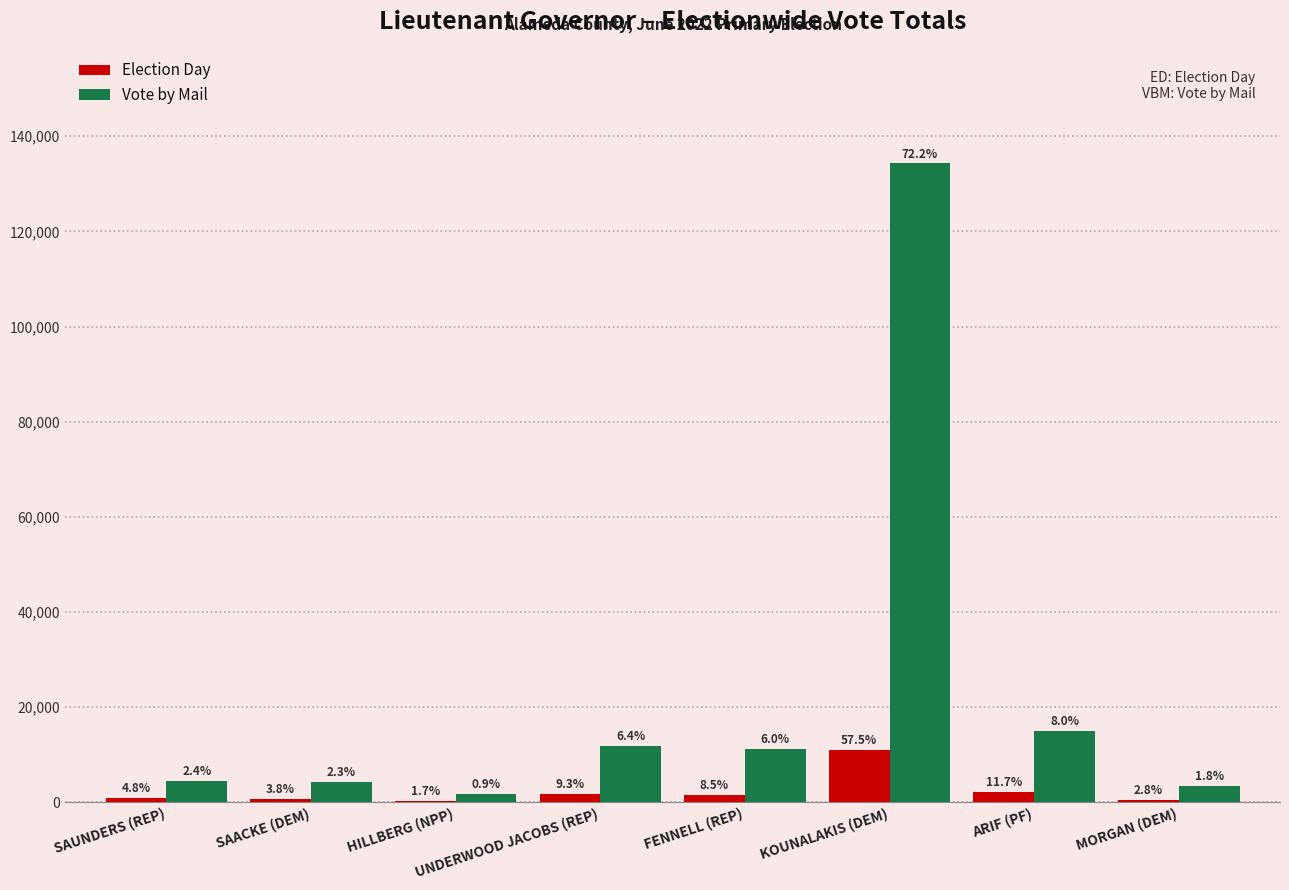

What is the spread (max minus min) of values at KOUNALAKIS (DEM)?

123346